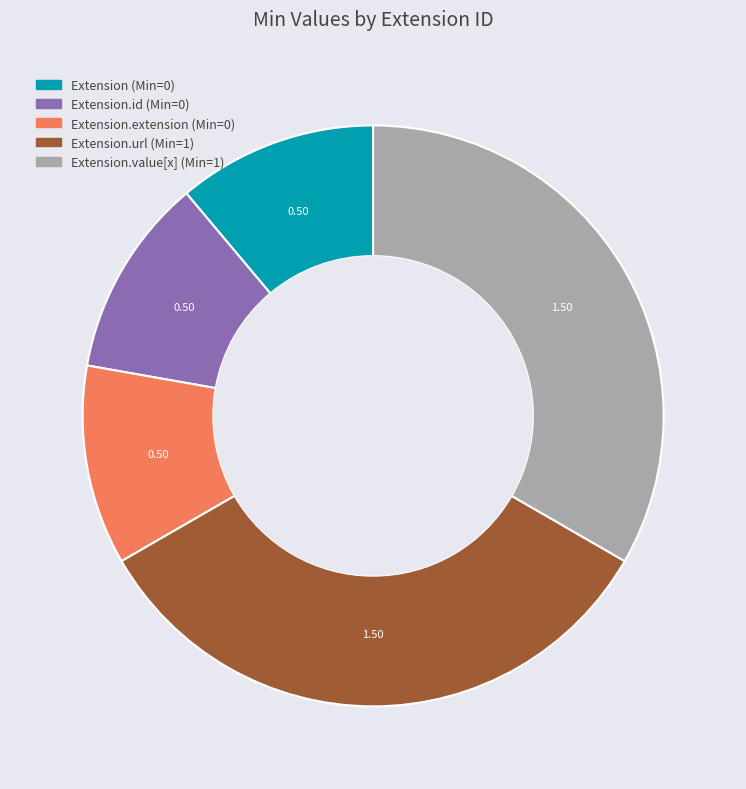

Does any single category account for the majority?

No